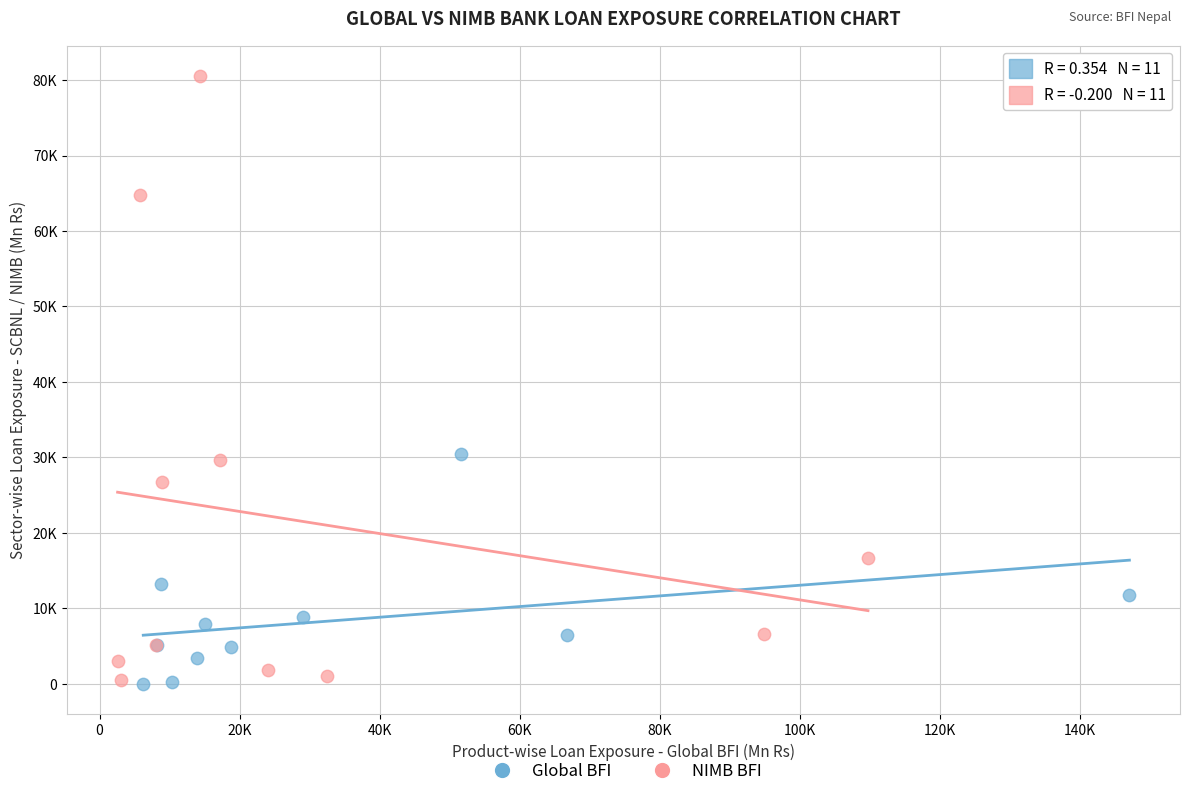

Which series contains the highest Y value?

NIMB BFI